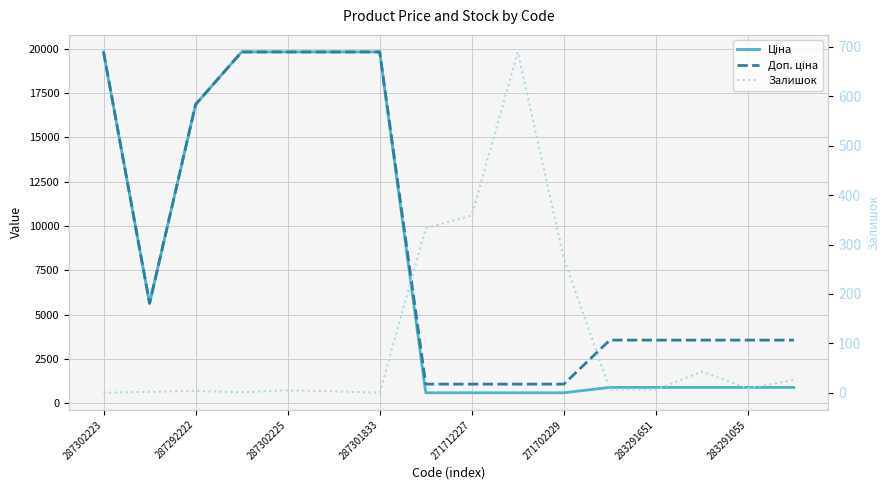

What is the total value across all series at 11?

4456.6